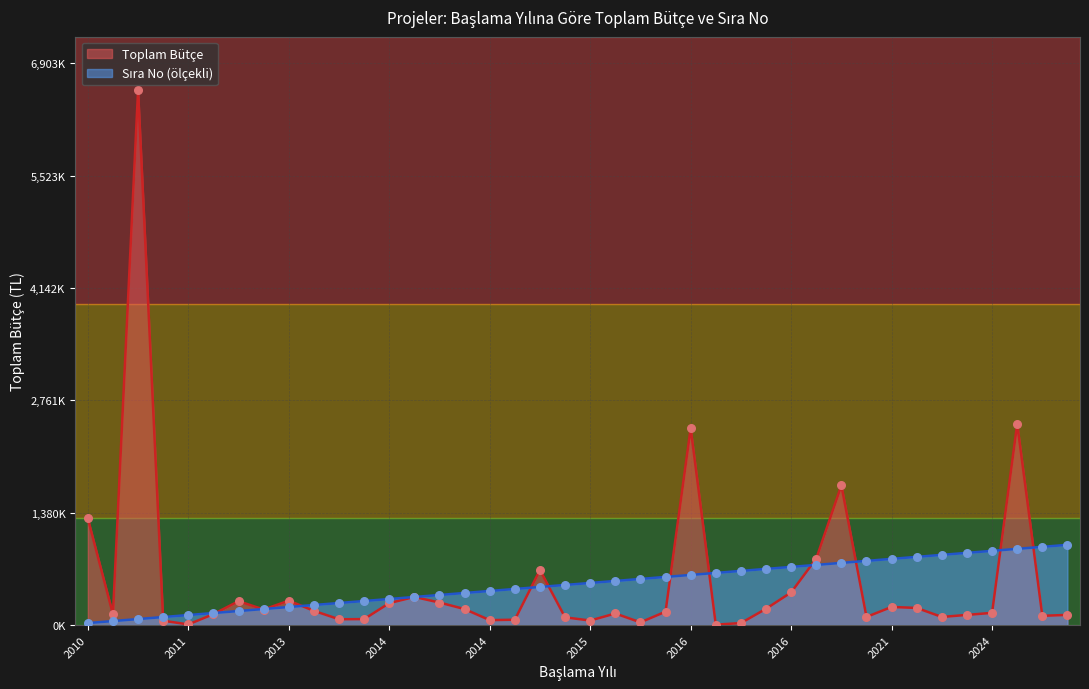

At how many categories does at least one series exceed 12386?

40